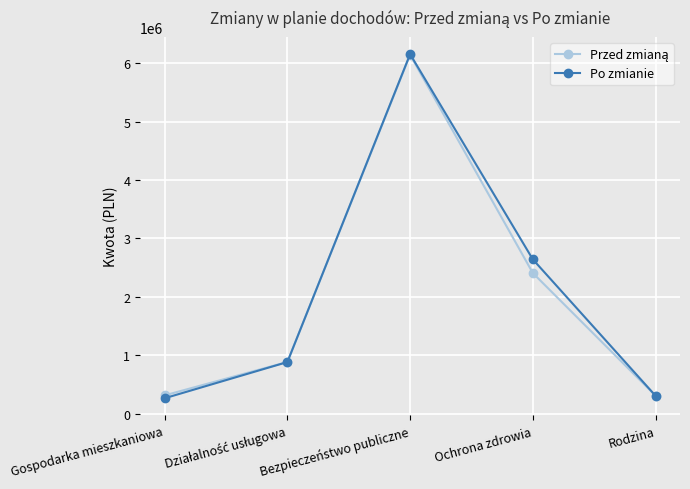

What is the maximum value shown in the chart?

6155702.0